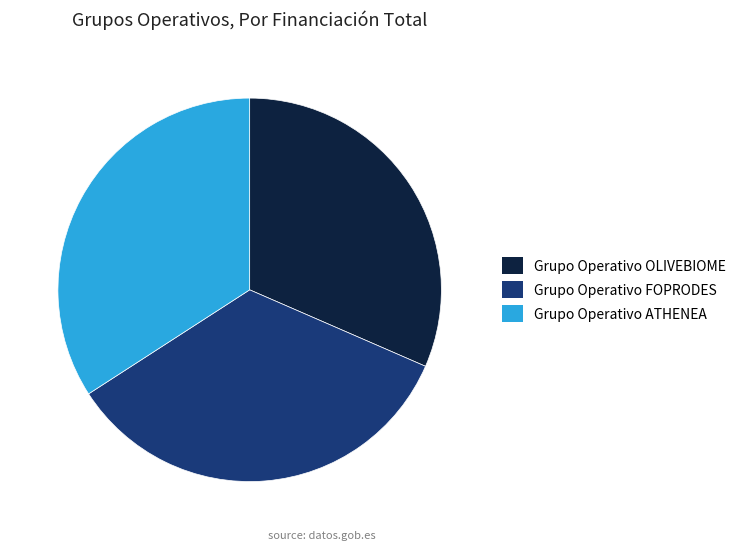

Does Grupo Operativo OLIVEBIOME account for over 50% of the chart?

No